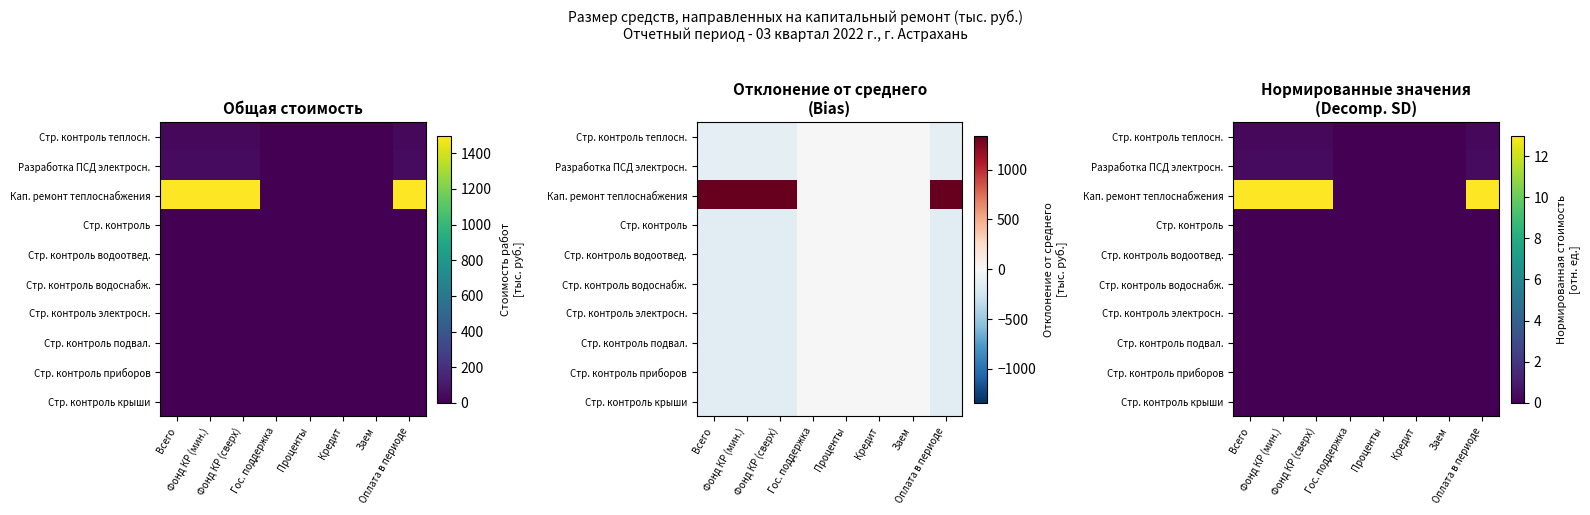

At which category does the chart reach its minimum across all series?

Гос. поддержка